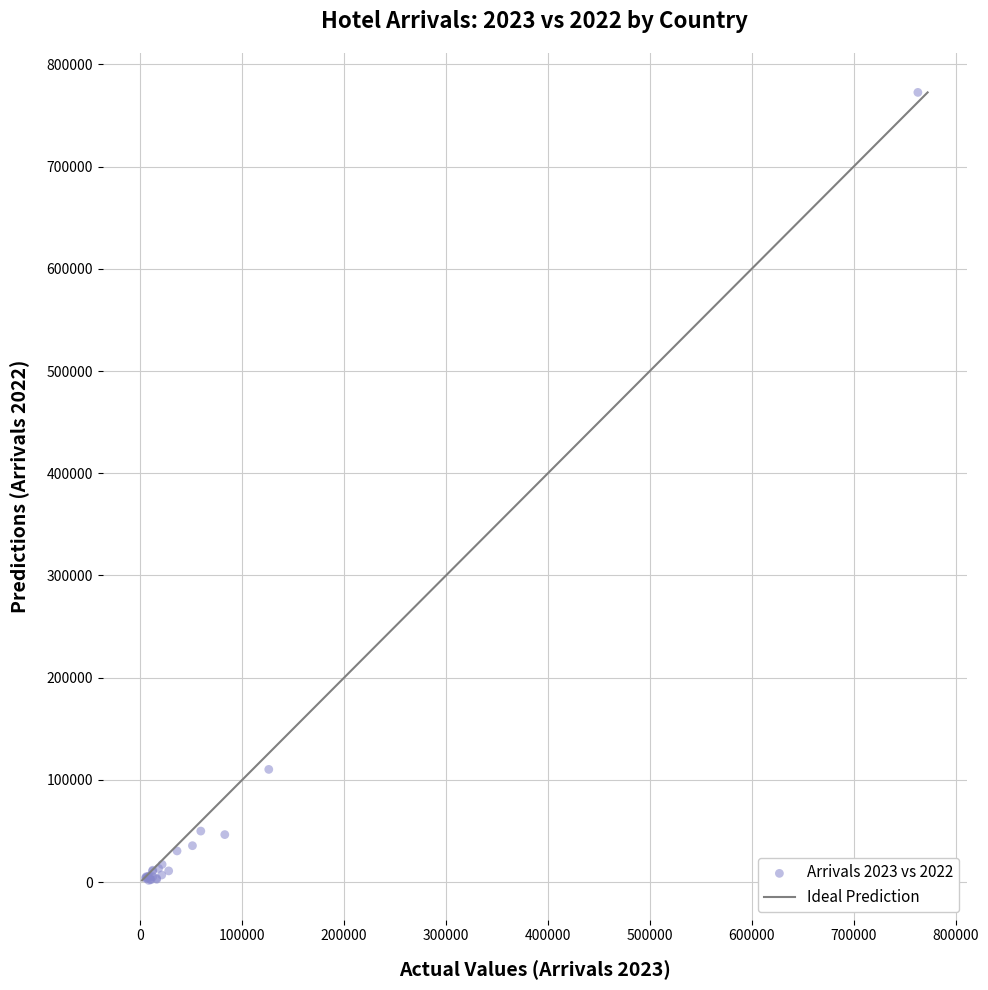

What Y value in the scatter plot is closest to 387152?

110291